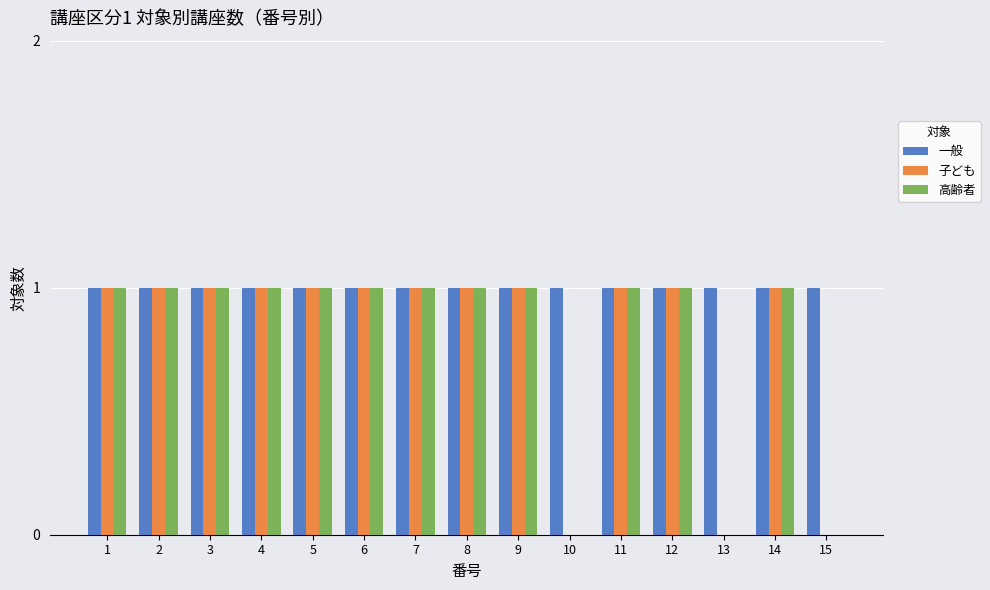

True or false: 子ども has a value of 1 at 7.

True